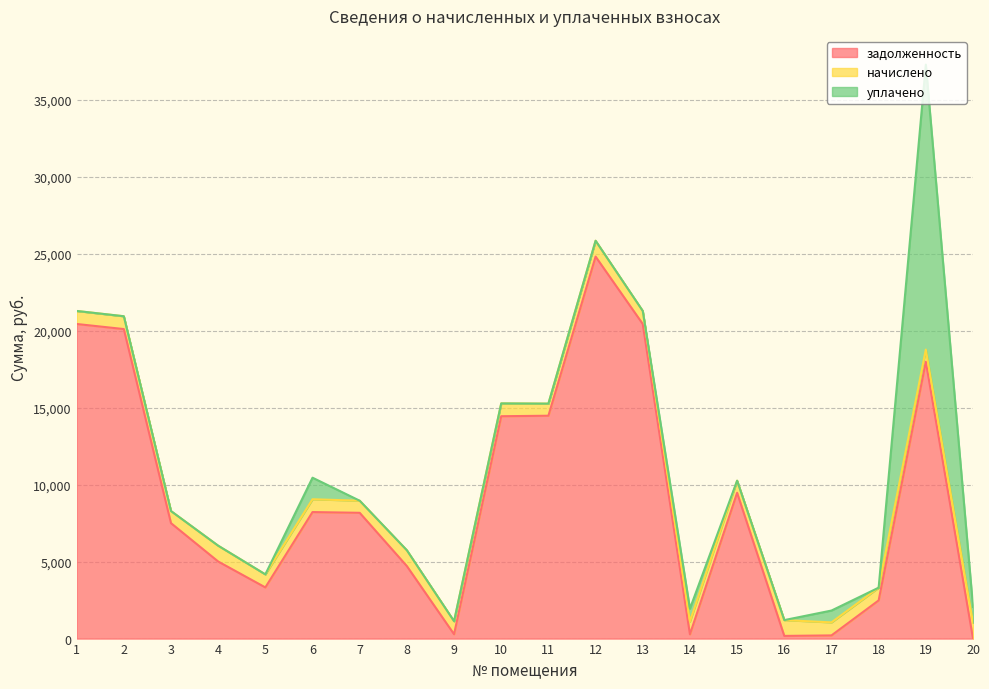

What is the difference between the second highest and minimum values in the начислено series?

241.8